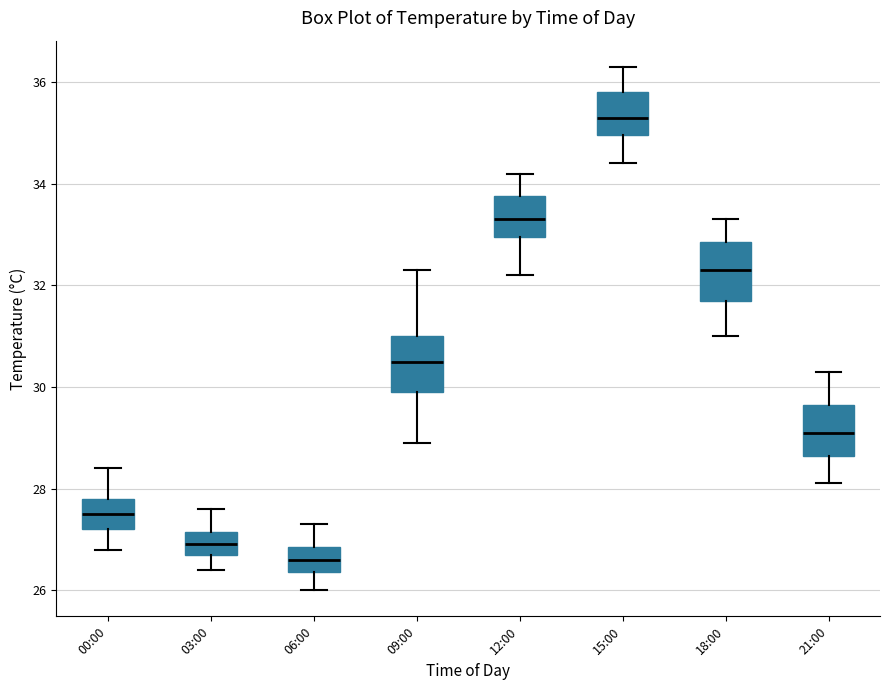

Where does the lower whisker of the box for 15:00 end on the y-axis? The values are not printed on the chart, so give them approximately, as read against the axis.

34.4